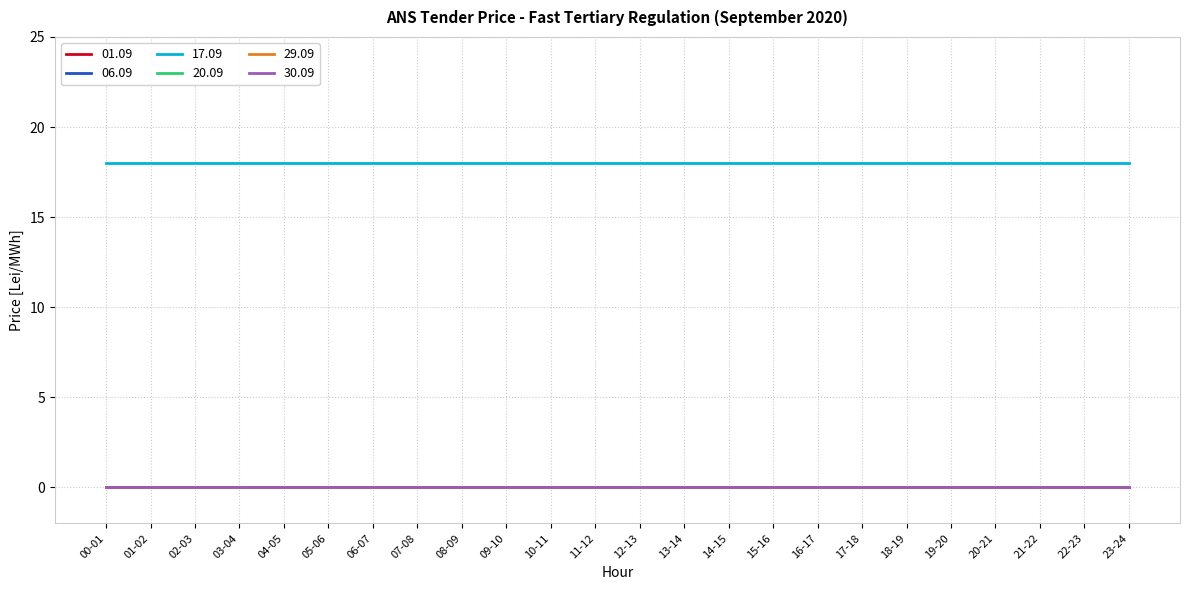

Is this an area chart (filled region under the line)?

No